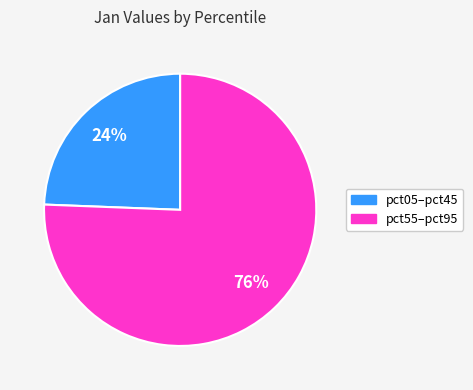

Is there any slice that represents more than half of the pie?

Yes